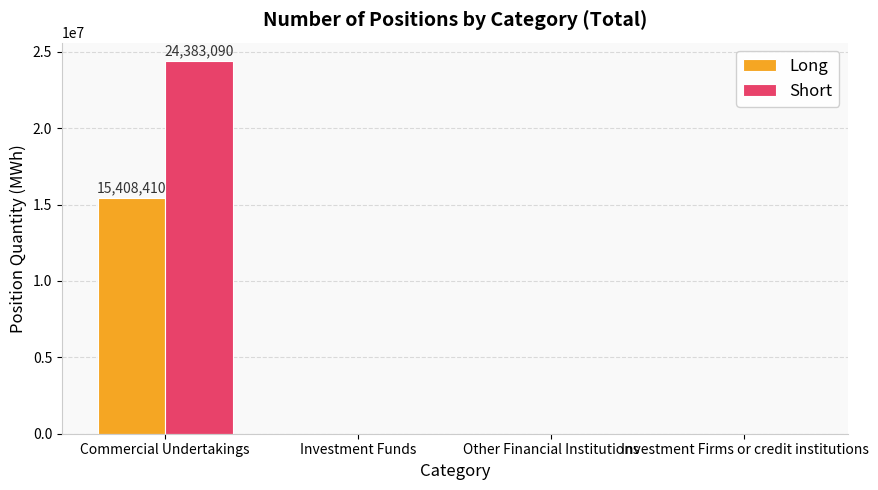

The value of Long at Investment Funds is 0. True or false?

True